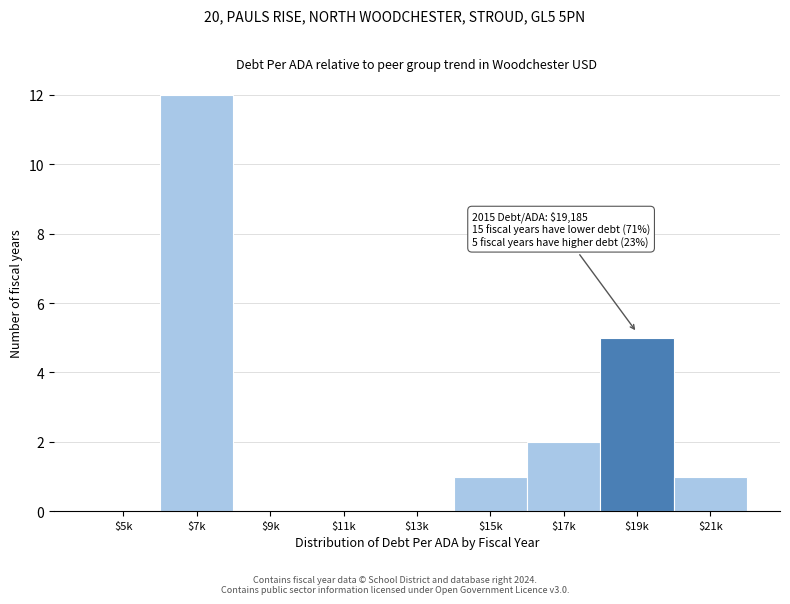

Which label corresponds to the largest value in the chart?

$7k